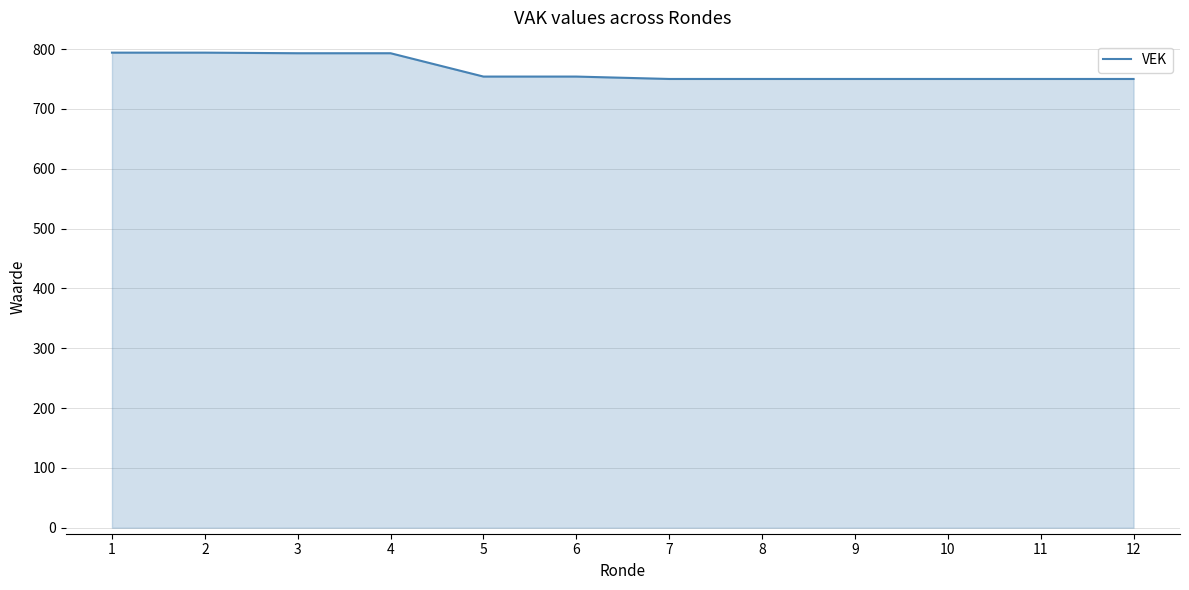

Does the chart display data point markers on the line(s)?

No